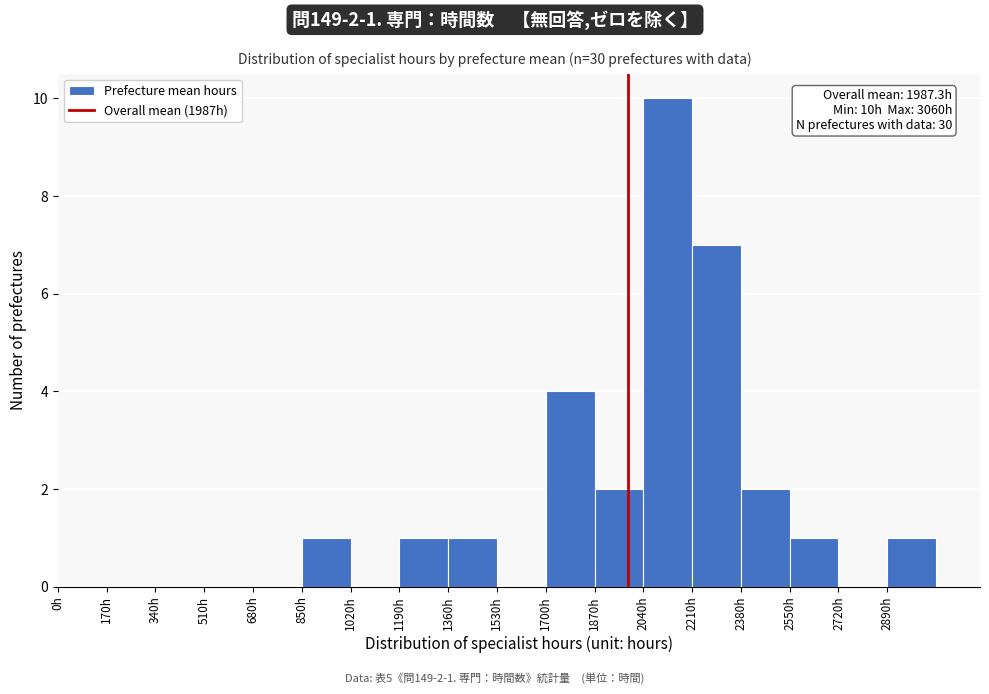

Which range on the x-axis has the tallest bar?

2040 to 2210